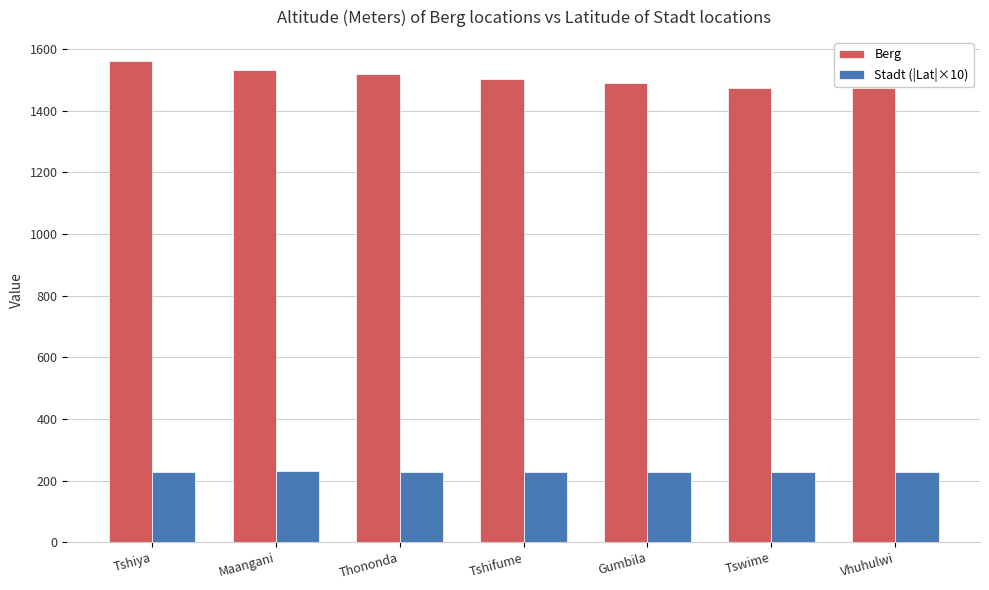

What is the value of the Berg bar at the 6th from the left?

1475.0